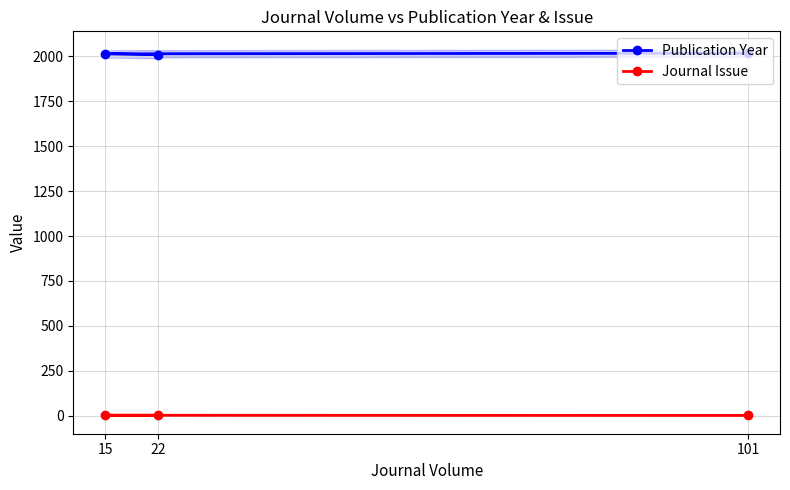

Reading right to left, extract all data points from this chart.

Publication Year: 2009	2014	2017
Journal Issue: 3	3	2